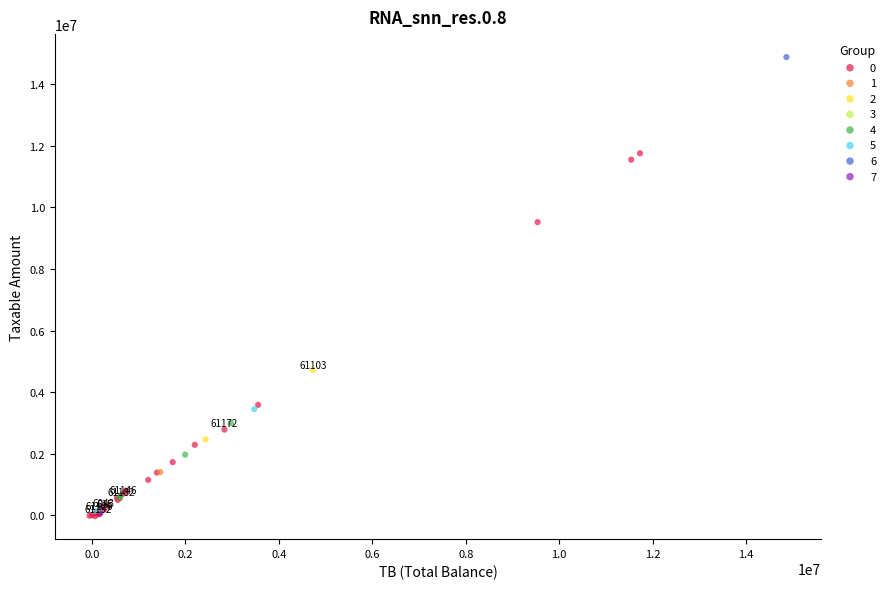

What are all the series names shown in the legend?

0, 1, 2, 3, 4, 5, 6, 7